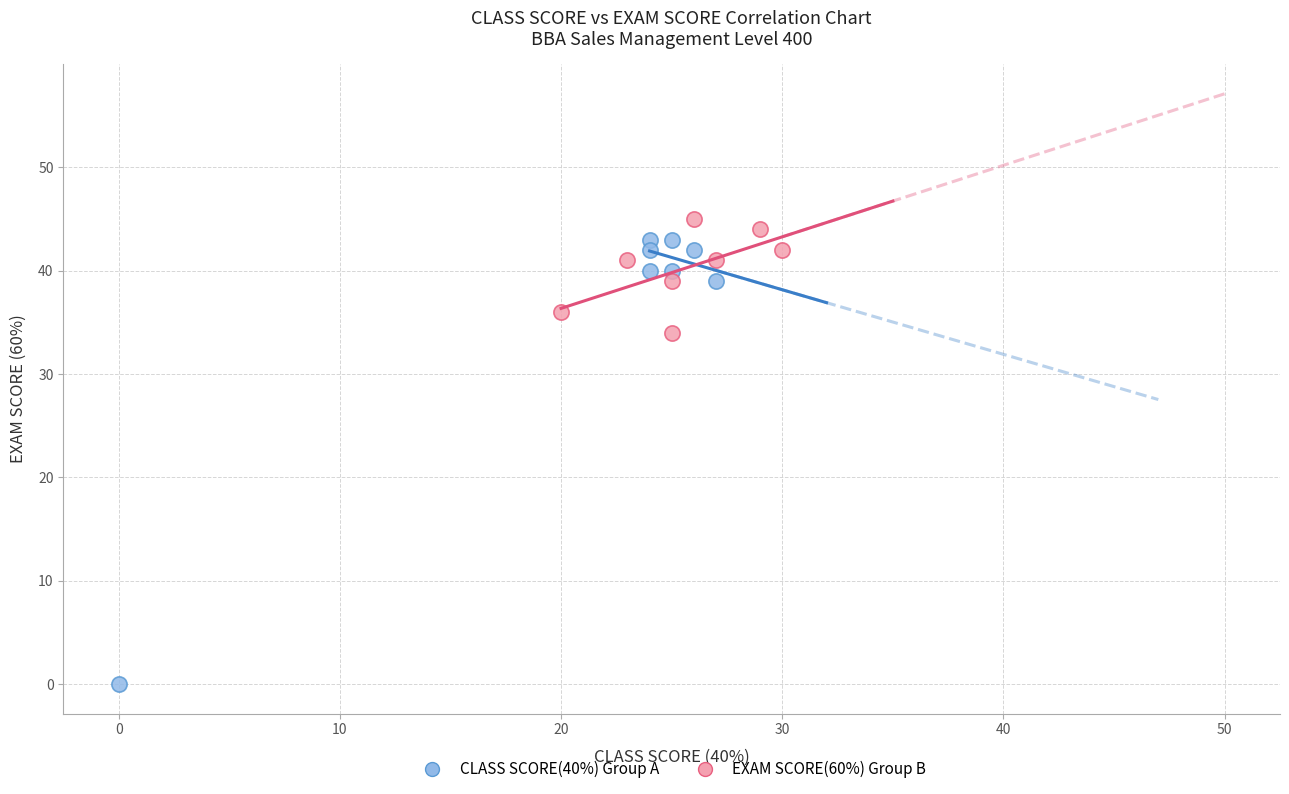

Which series contains the lowest Y value?

CLASS SCORE(40%) Group A